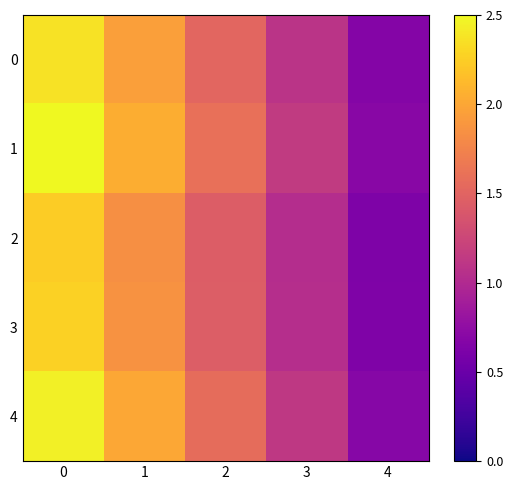

How many distinct data groups are displayed?

5